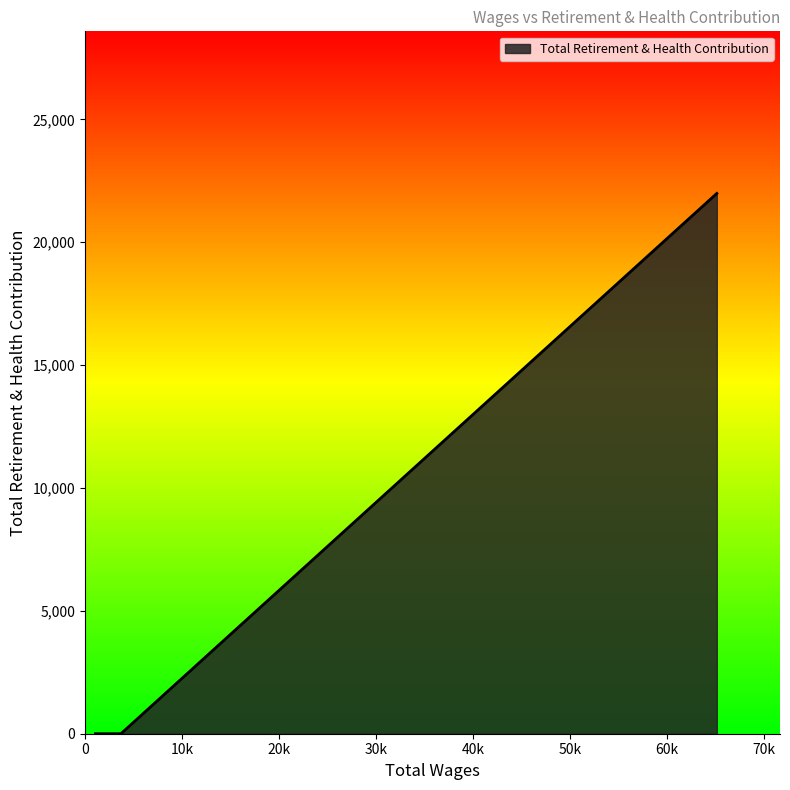

True or false: the data has more than 1 interior local peaks.

False